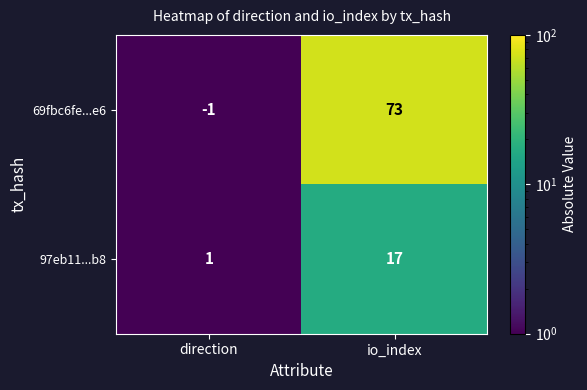

What is the sum of all 69fbc6fe...e6 values?

72